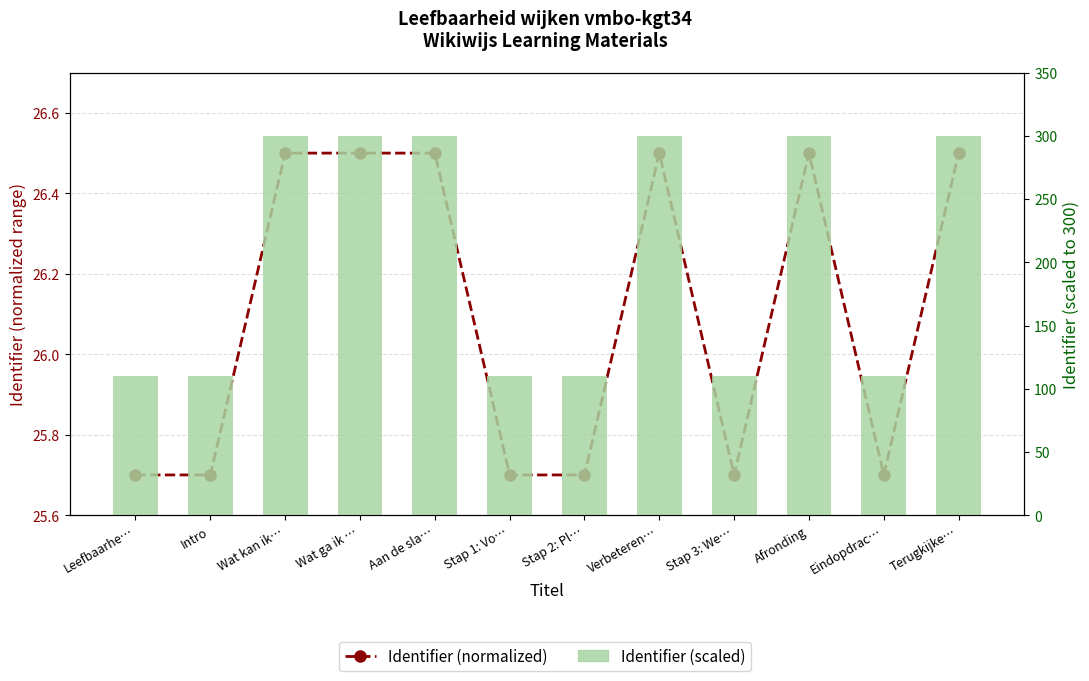

How many data points does each series have?

12